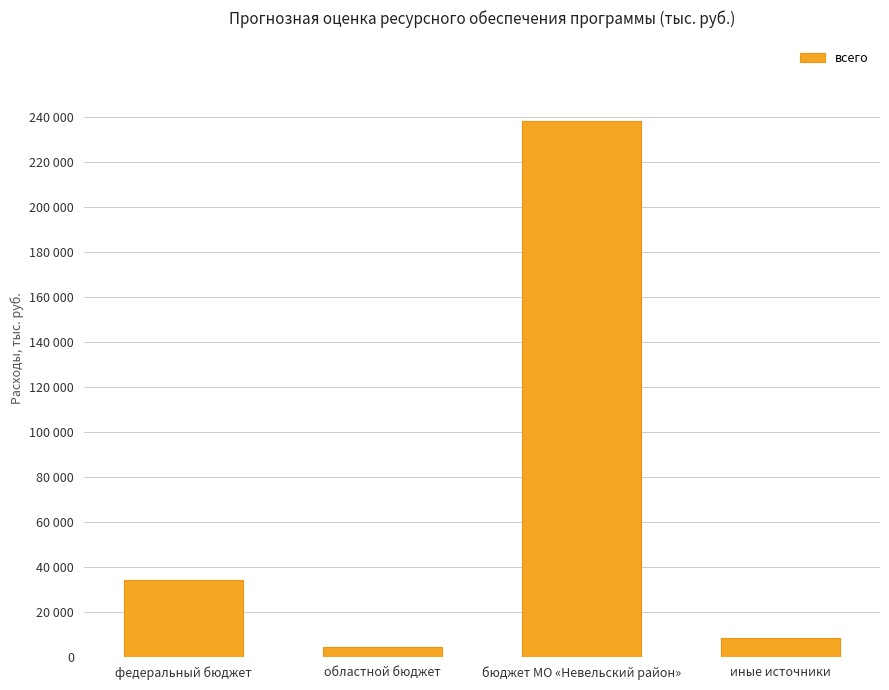

Does the chart contain any negative values?

No